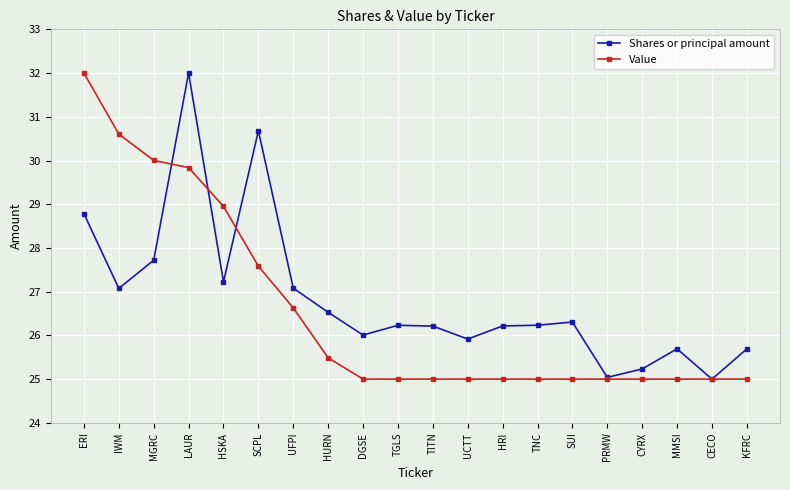

What is the average value of the Shares or principal amount series?

26.8